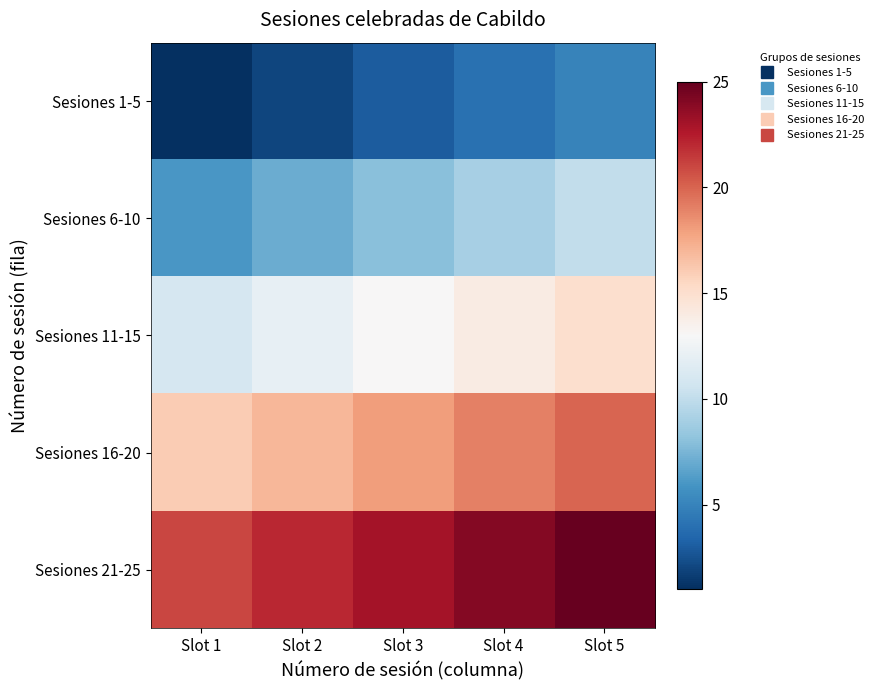

At how many categories does at least one series exceed 20?

5